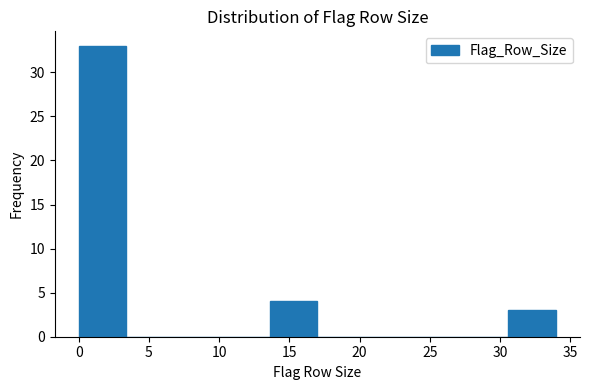

What is the height of the bar covering 30.6 to 34.0 on the x-axis? Neither the bar edges nor the heights are printed on the chart, so give them approximately, as read against the axes.

3